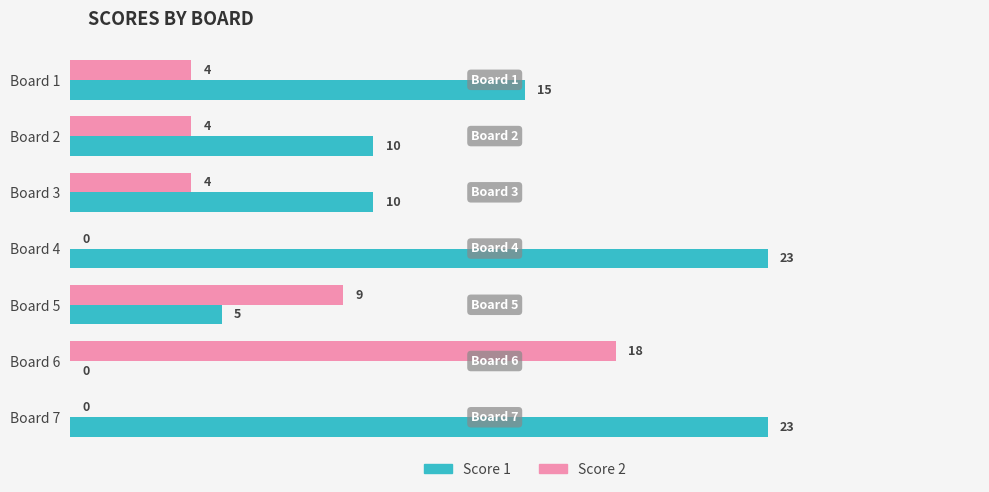

The value of Score 1 at Board 6 is 0. True or false?

True